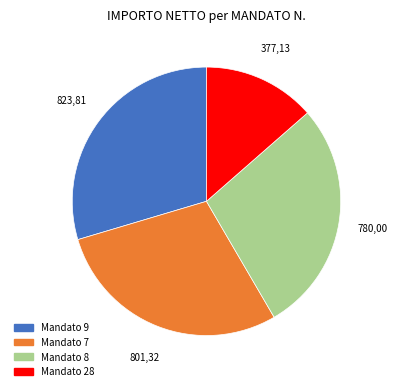

Is there a majority slice in this chart?

No